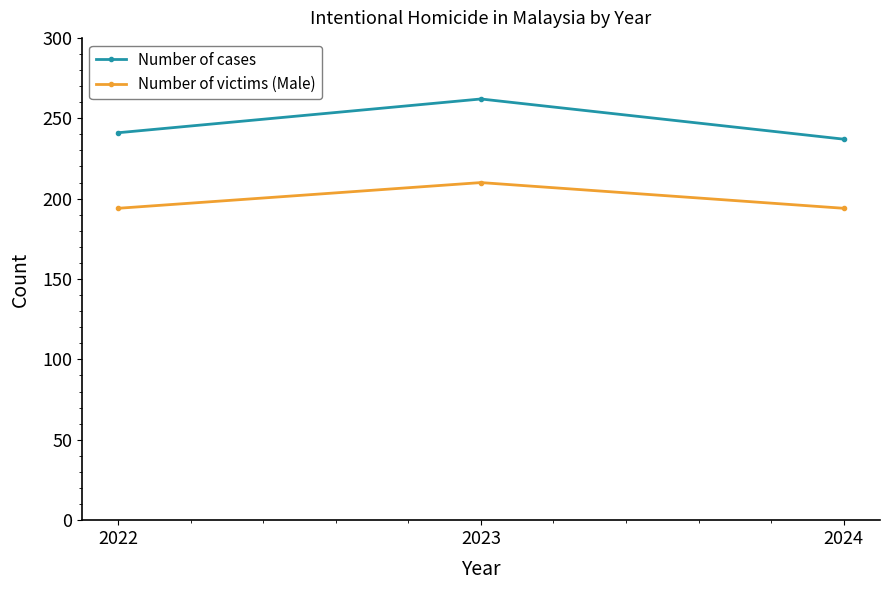

What is the value of the Number of victims (Male) point at the 1st from the left?

194